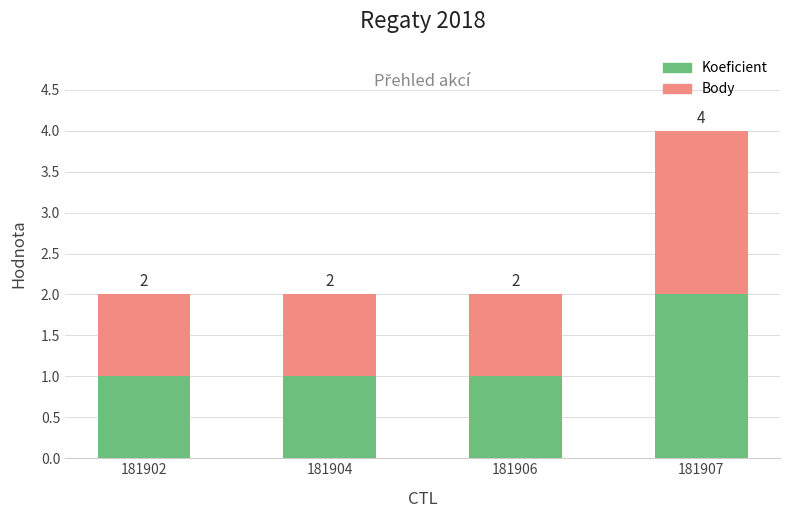

What is the sum of the Koeficient values at 181907 and 181906?

3